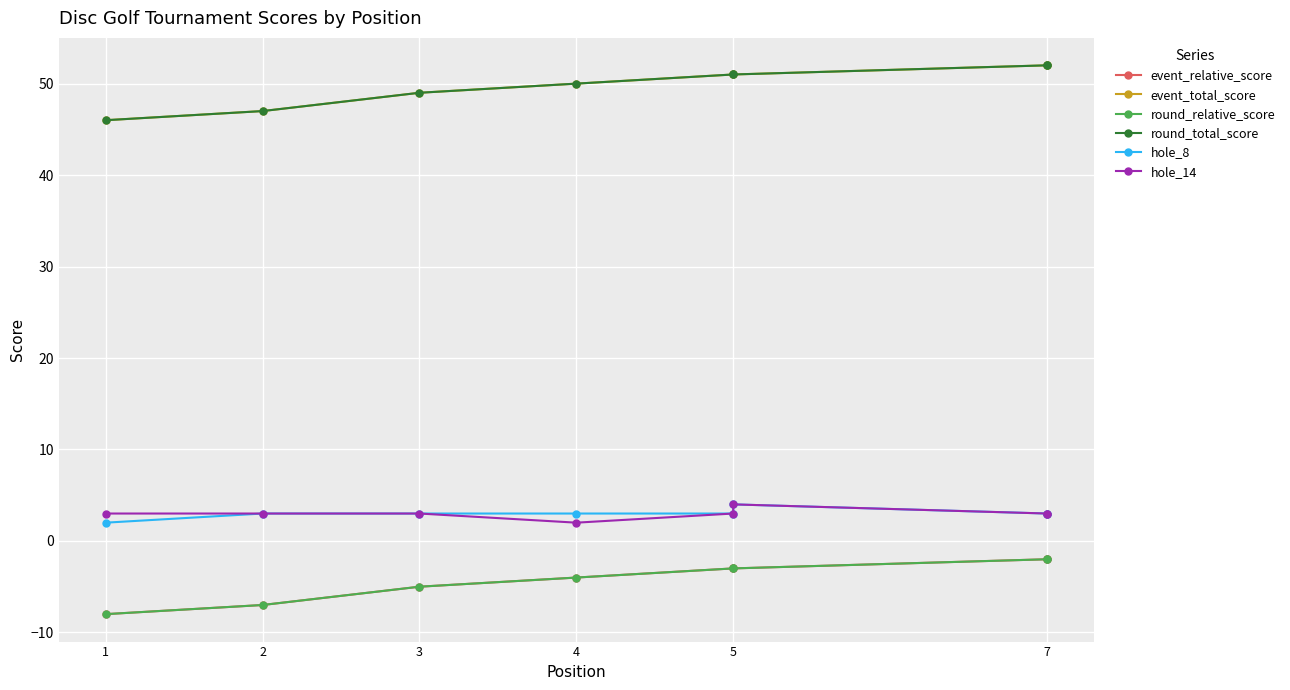

The event_relative_score series shows -7 at 4. True or false?

False